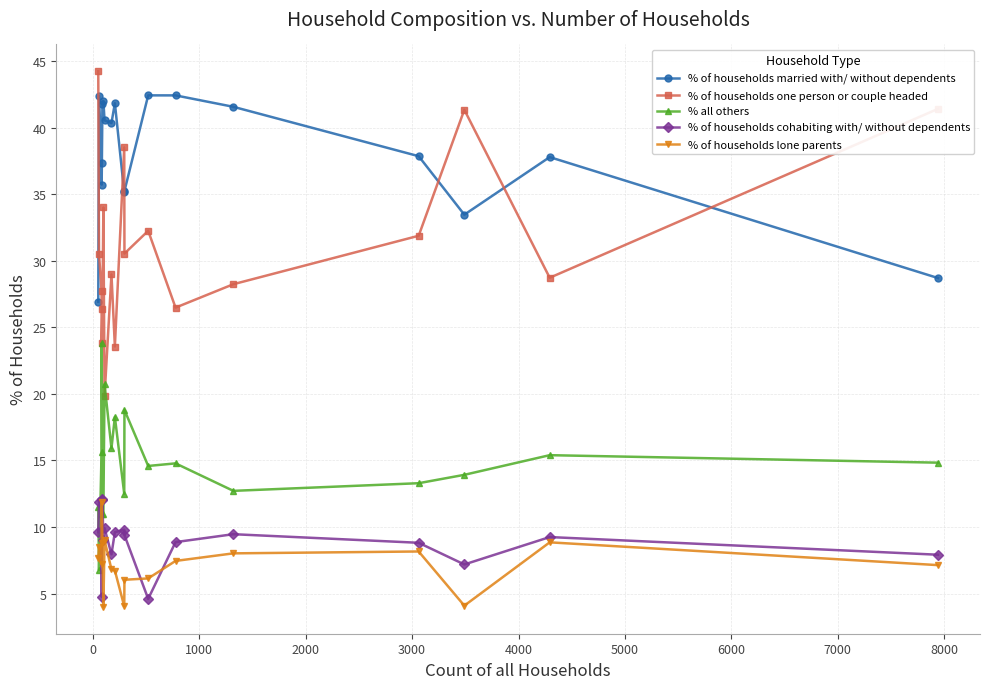

True or false: % of households married with/ without dependents and % of households lone parents intersect in this chart.

False